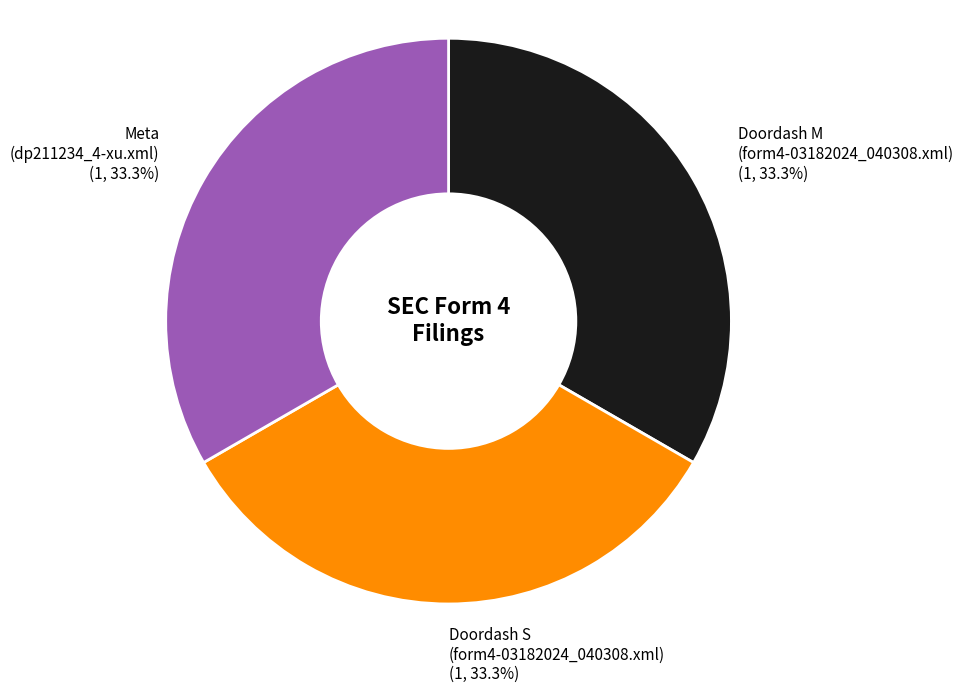

Does Meta (dp211234_4-xu.xml) represent more than half of the total?

No